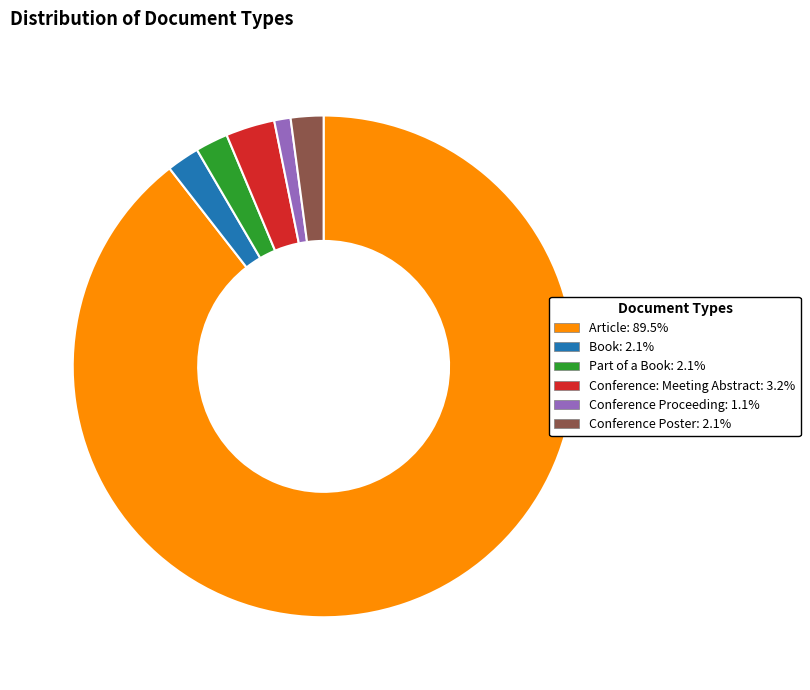

Which category has the biggest portion of the pie?

Article